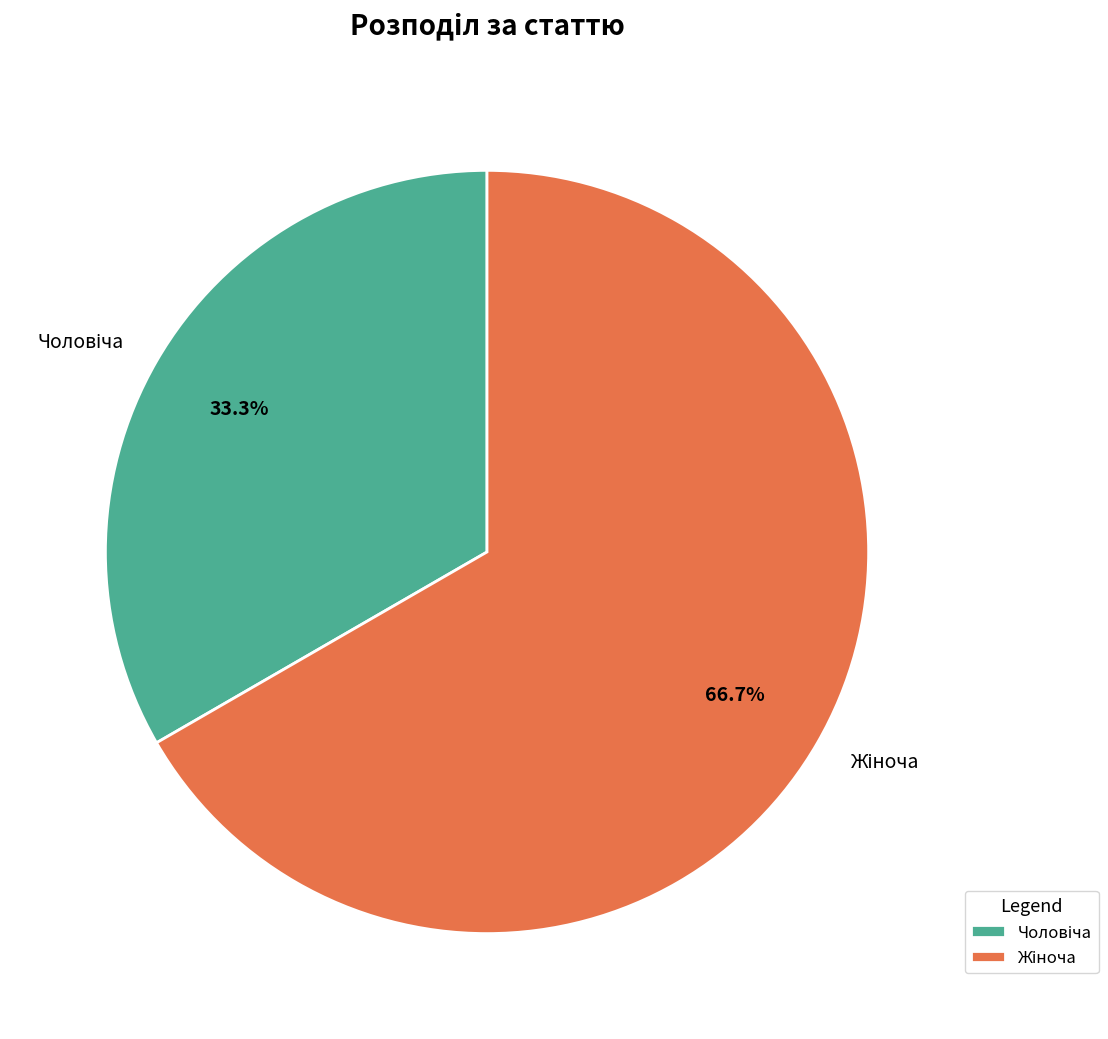

Is there a majority slice in this chart?

Yes